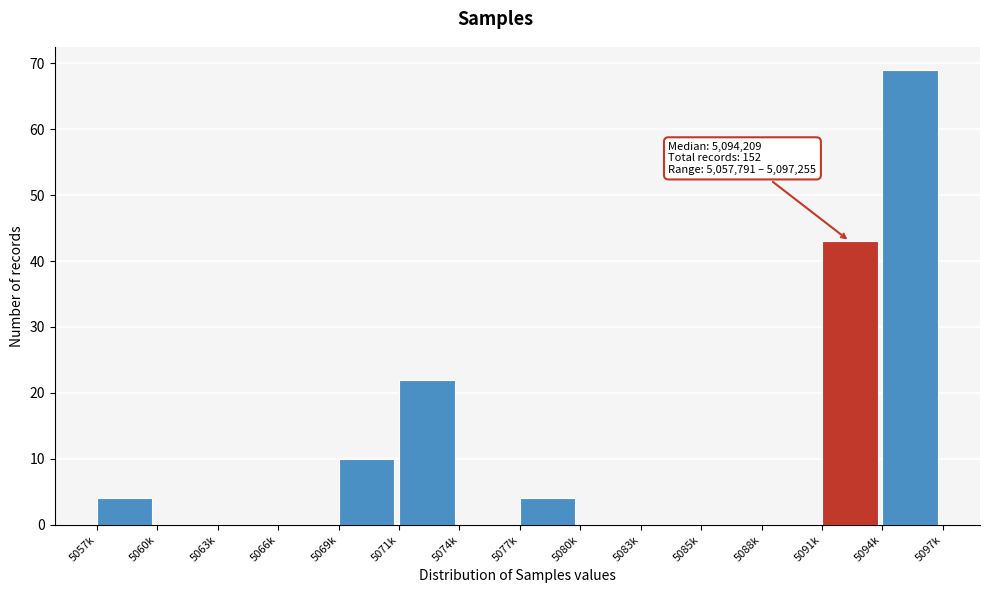

Reading right to left, list all the values displayed in this chart.

5094k=69	5091k=43	5088k=0	5085k=0	5083k=0	5080k=0	5077k=4	5074k=0	5071k=22	5069k=10	5066k=0	5063k=0	5060k=0	5057k=4